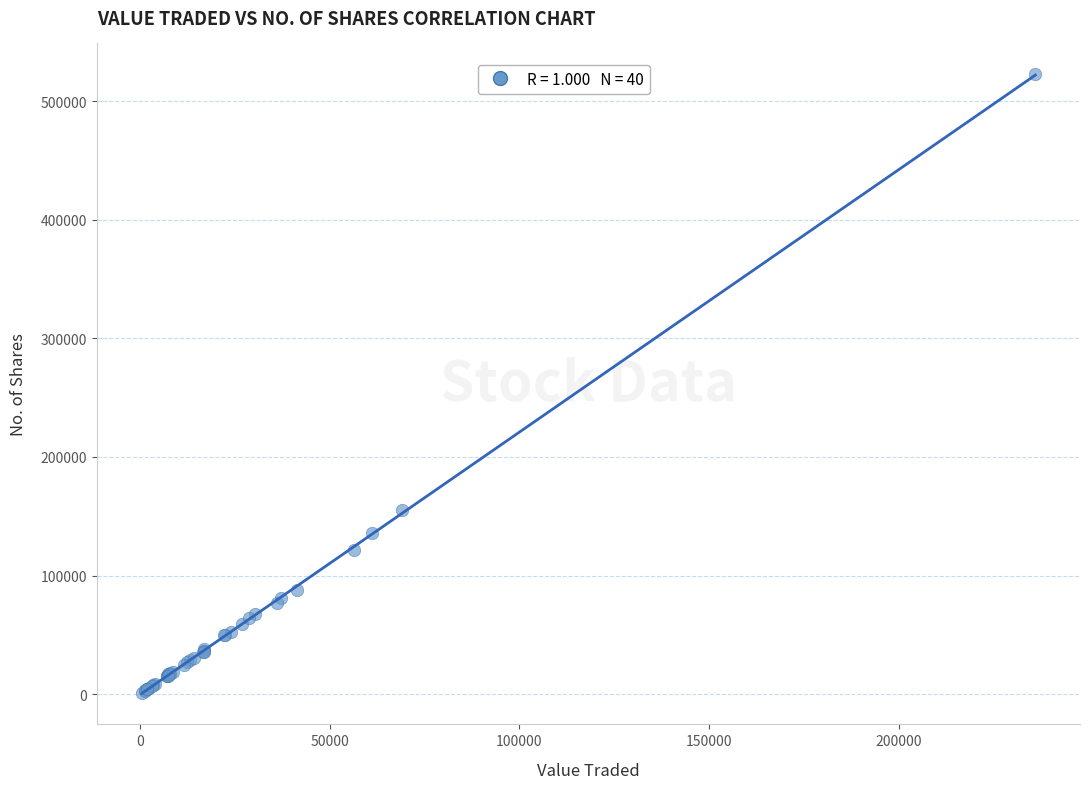

What Y value in the scatter plot is closest to 261752?

155096